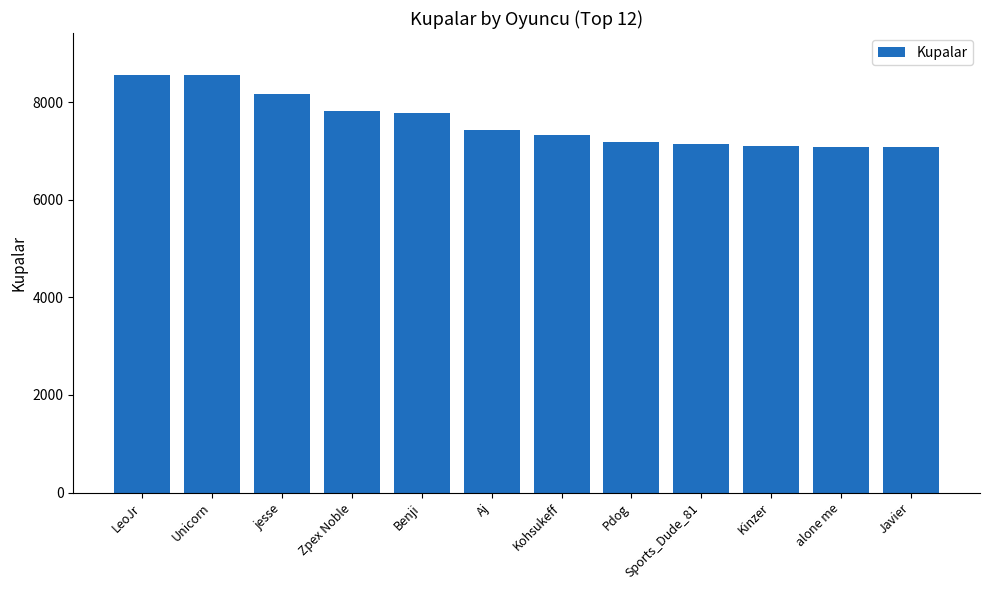

What is the approximate value at Kohsukeff?

7326